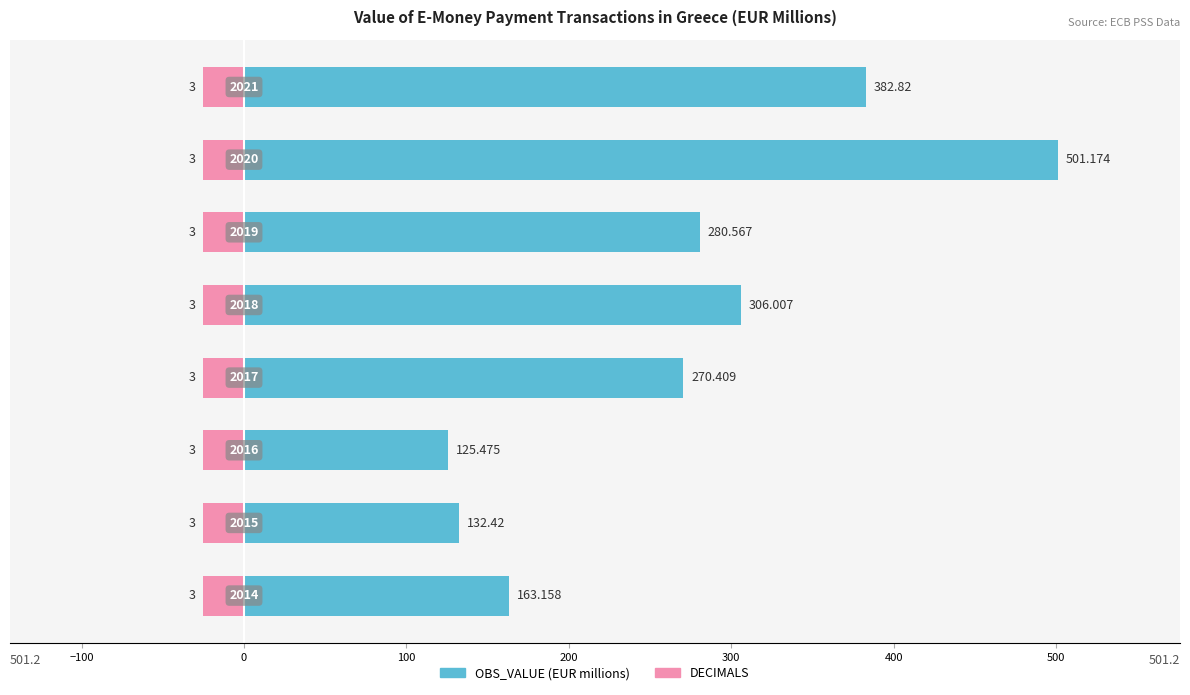

List the series in order of their overall mean, highest first.

OBS_VALUE, DECIMALS